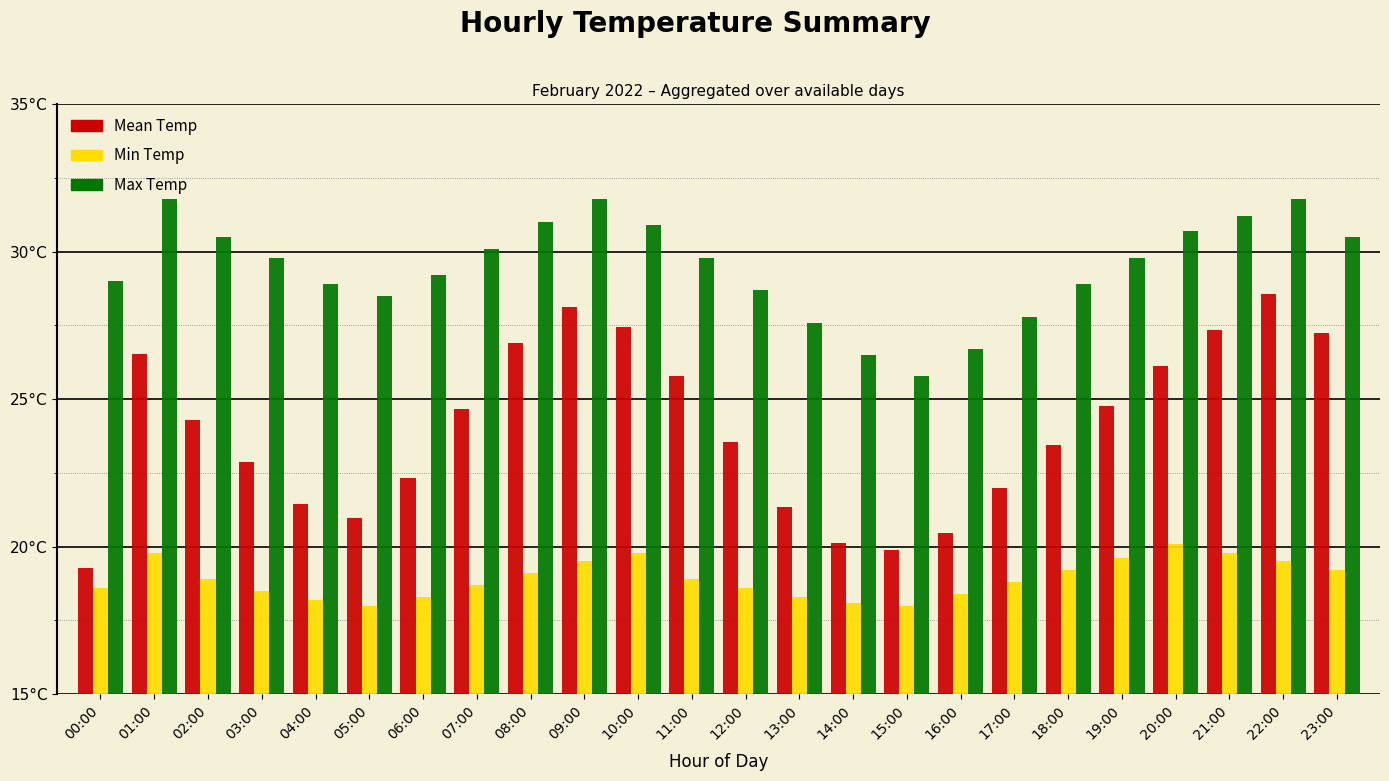

What is the greatest value displayed?

31.8